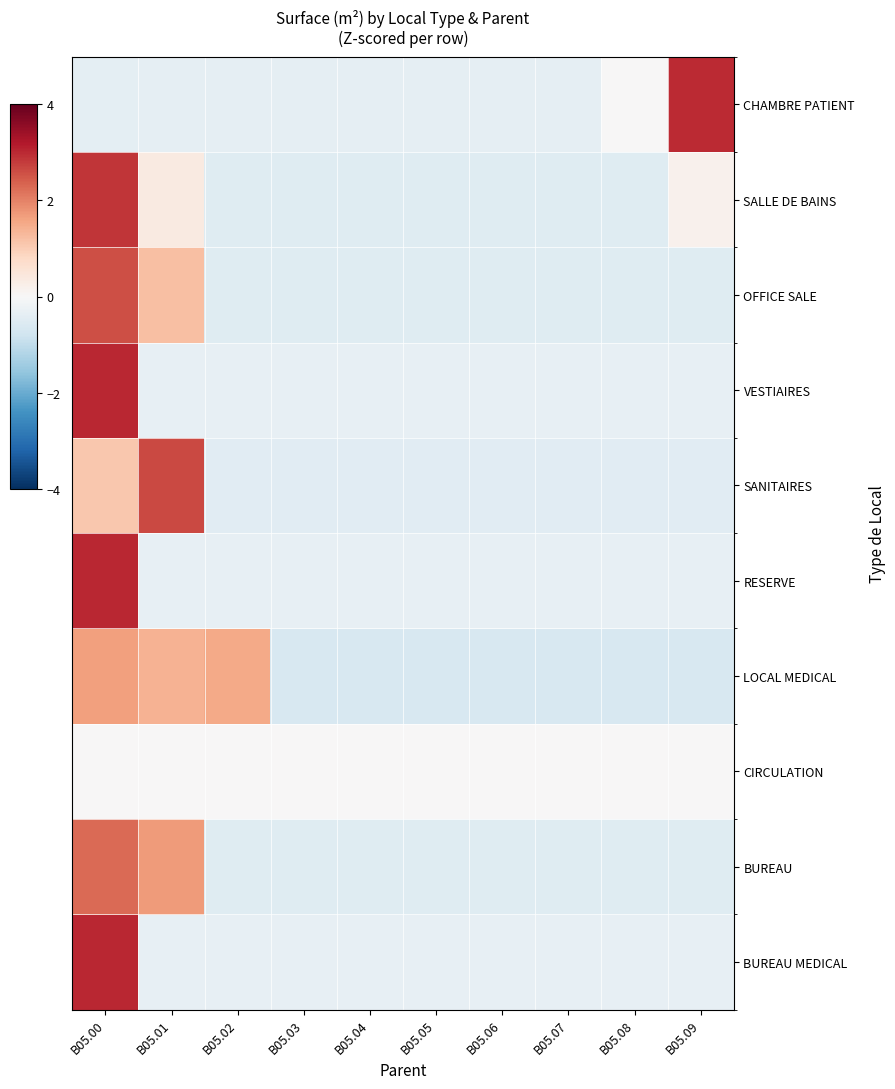

At how many categories does at least one series exceed 0?

5